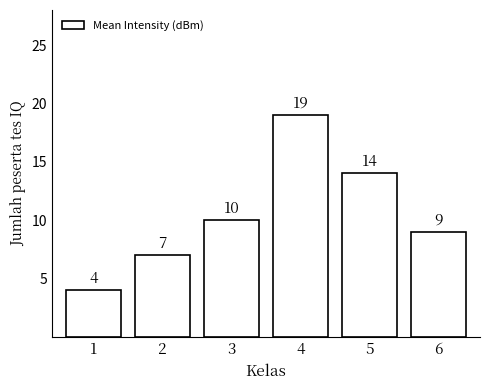

How many values are below 10?

3